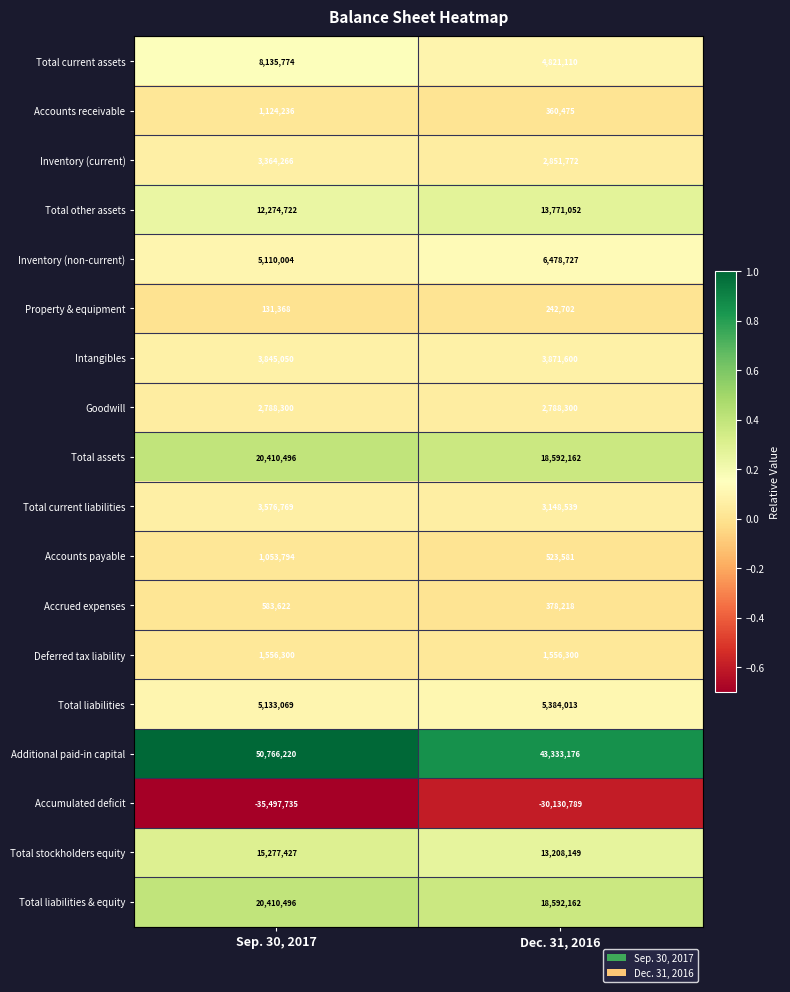

At how many categories does at least one series exceed 0?

2